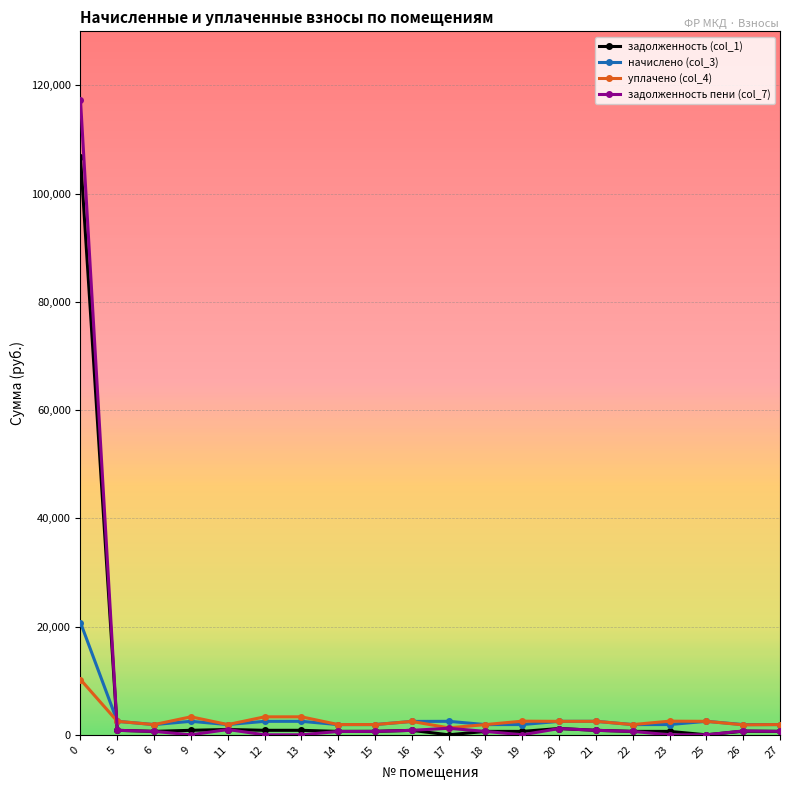

What is the value of the уплачено (col_4) point at the 3rd from the left?

1889.1